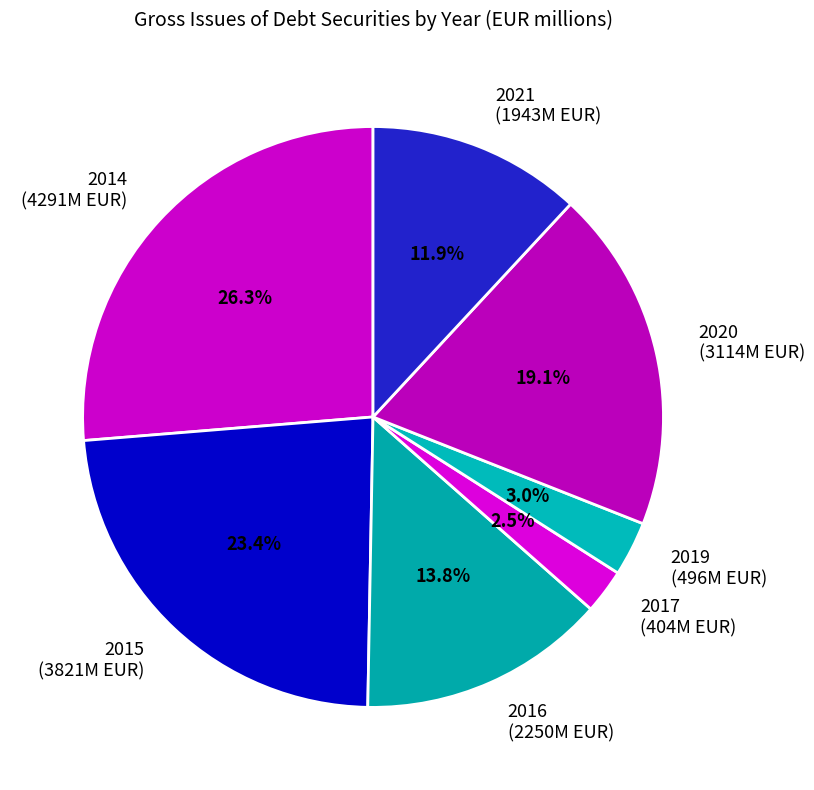

Is 2020 (3114M EUR) the majority of the pie?

No